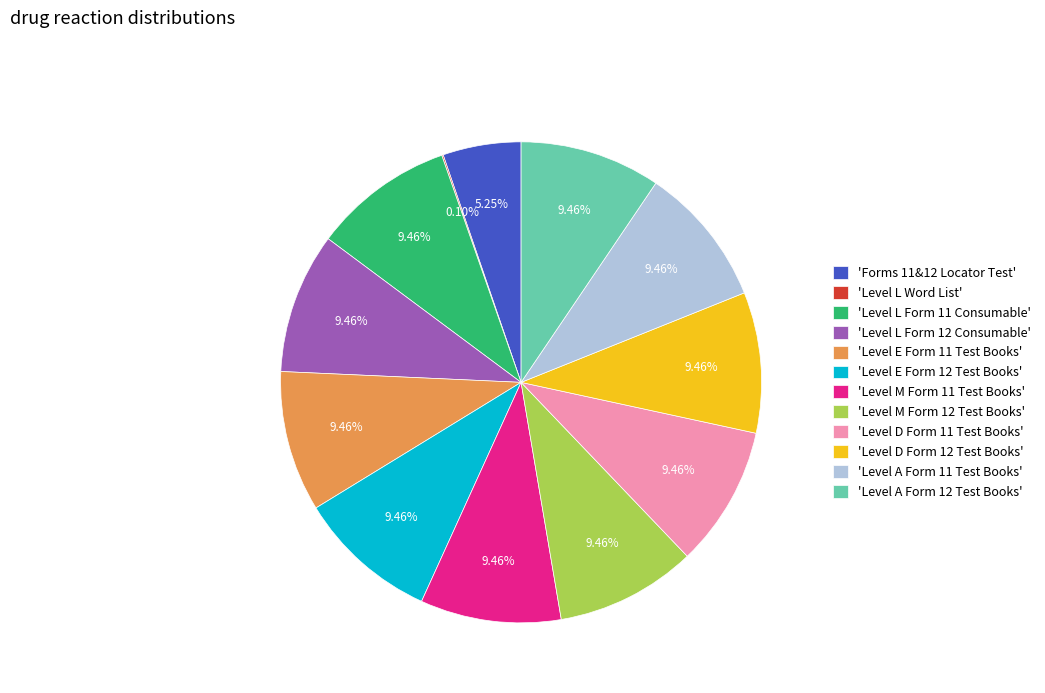

Do 'Level L Form 11 Consumable' and 'Level M Form 12 Test Books' together represent more than half of the pie?

No